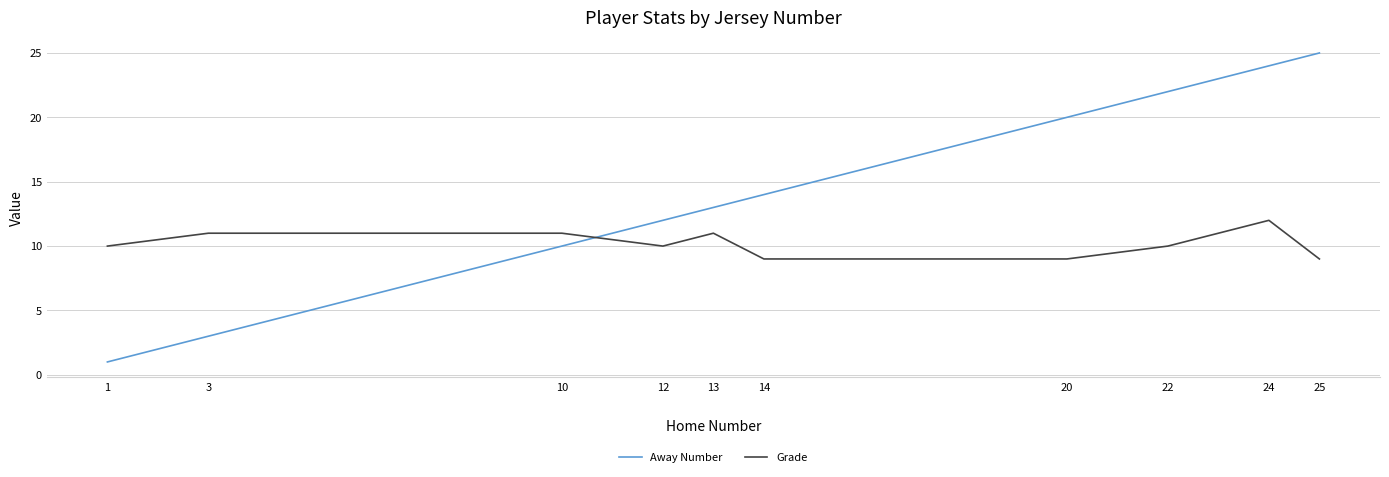

Rank the series by their average value, from highest to lowest.

Away Number, Grade